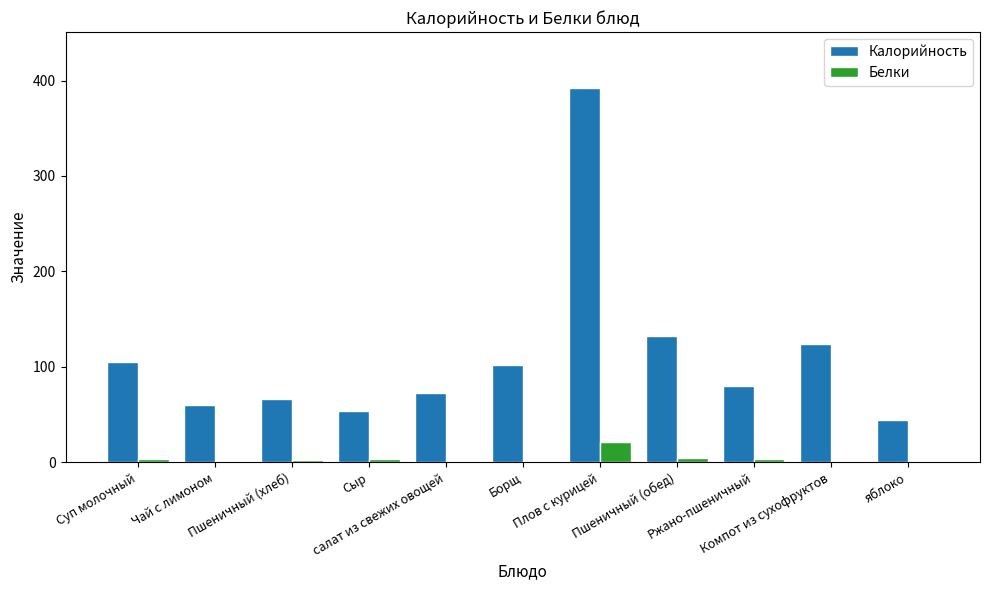

Which series has the largest total across all categories?

Калорийность